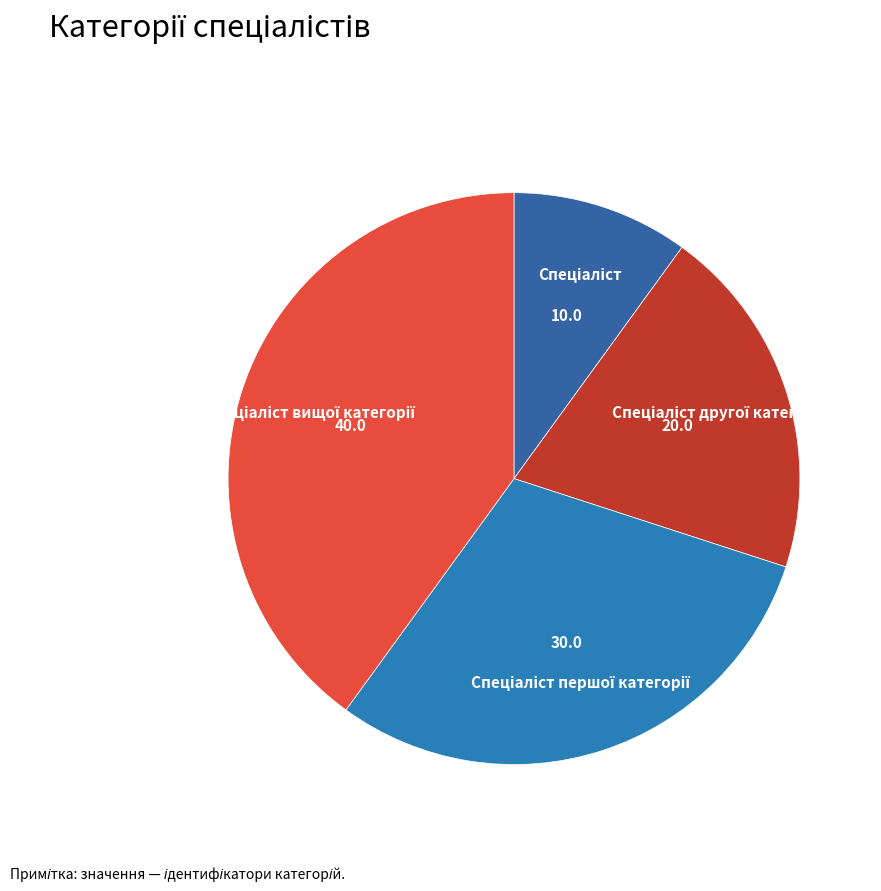

Which slice is the smallest?

Спеціаліст